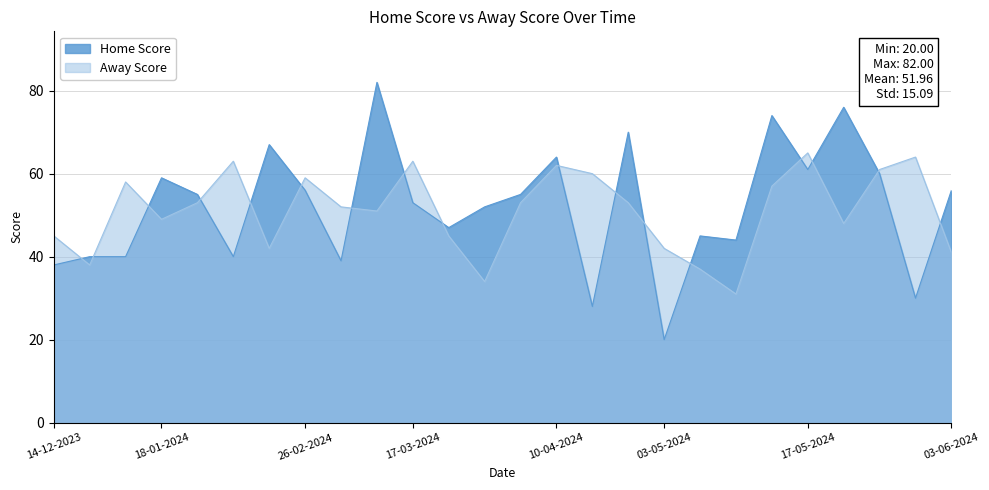

True or false: the data shows 57 at 09-05-2024.

True